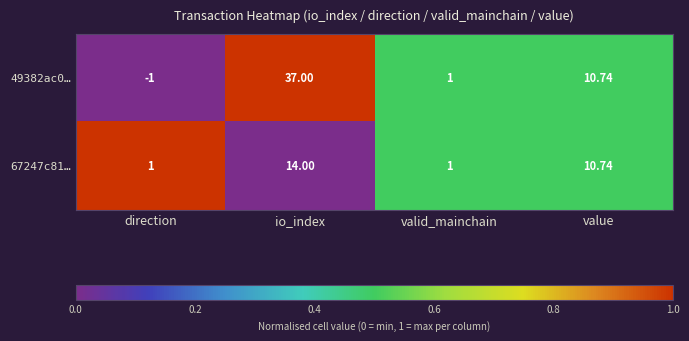

At which category does the chart reach its minimum across all series?

direction